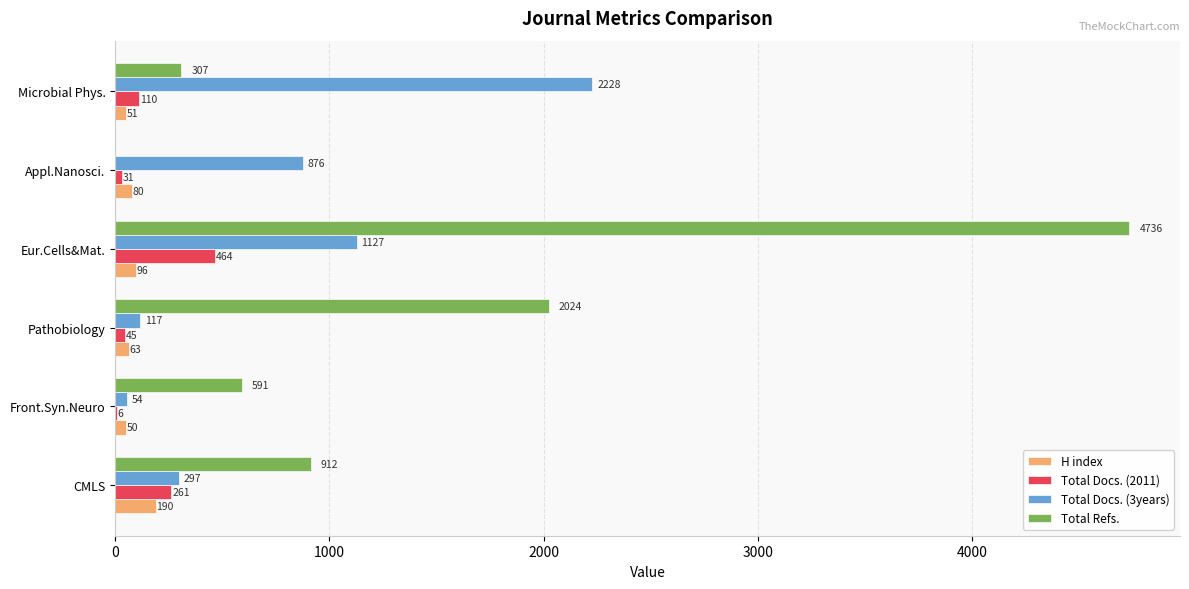

Which series has the widest spread of values?

Total Refs.